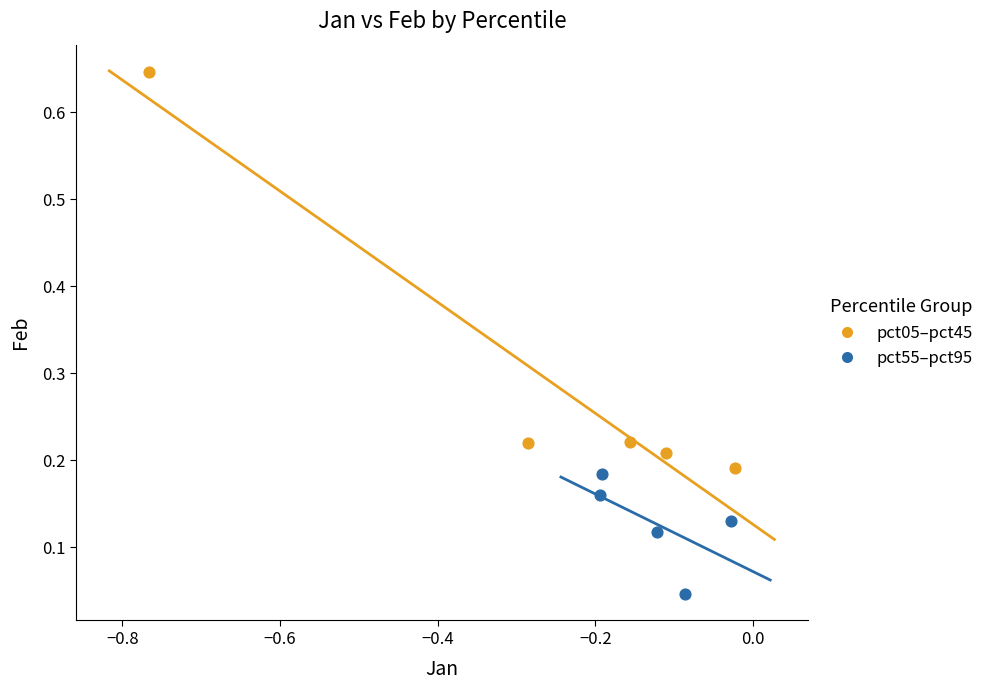

What are all the series names shown in the legend?

pct05–pct45, pct55–pct95